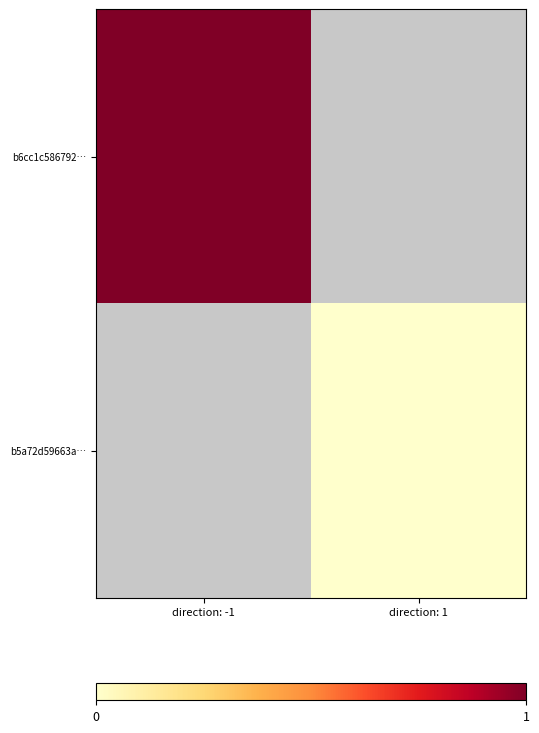

What is the minimum value for b6cc1c586792…?

1.0